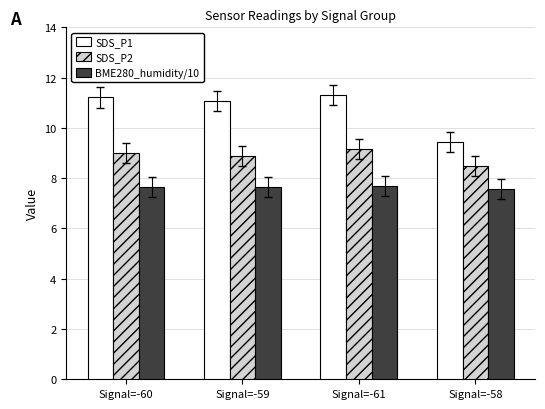

What is the minimum value shown in the chart?

7.6